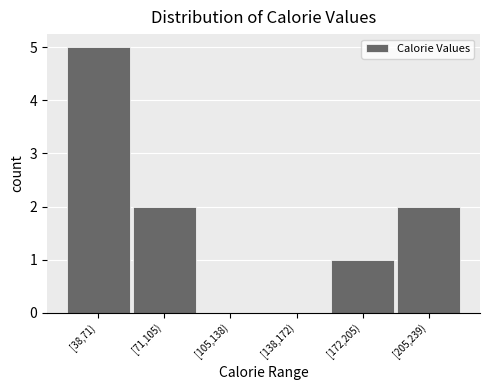

Reading left to right, what are all the values shown in this chart?

[38,71)=5	[71,105)=2	[105,138)=0	[138,172)=0	[172,205)=1	[205,239)=2